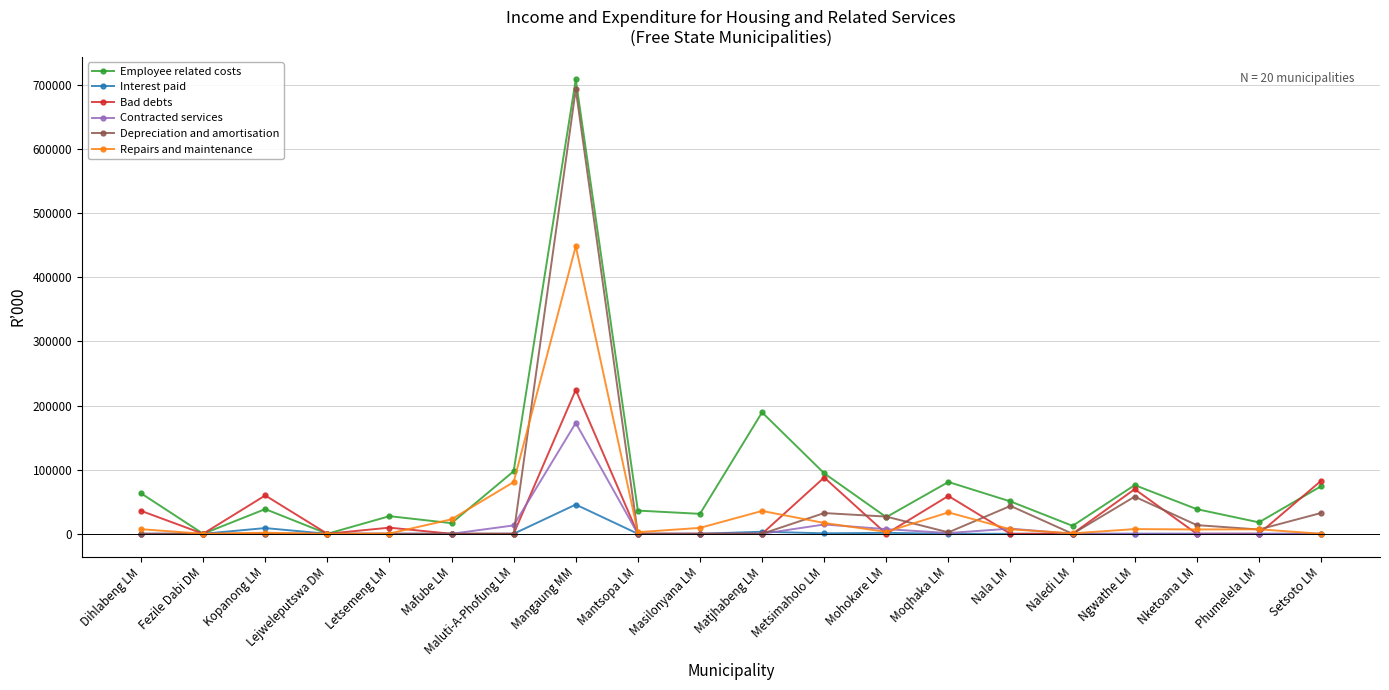

True or false: Employee related costs has more than 0 points higher than both neighbors.

True